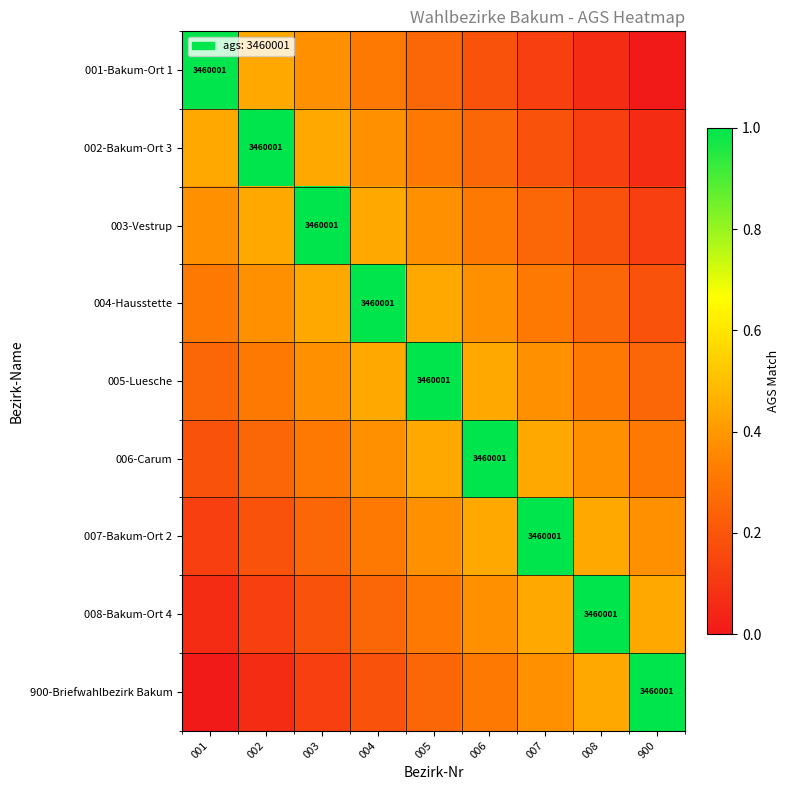

At which category is the sum across all series the highest?

005